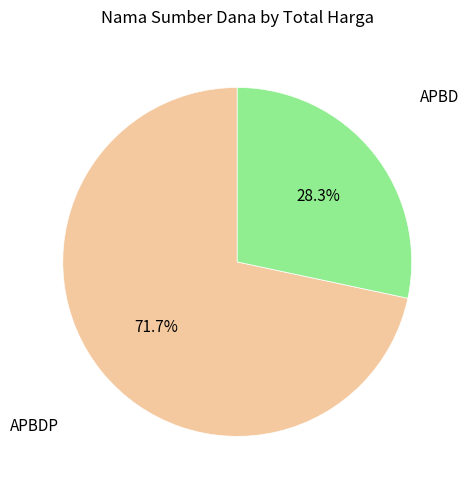

Does APBDP represent more than half of the total?

Yes